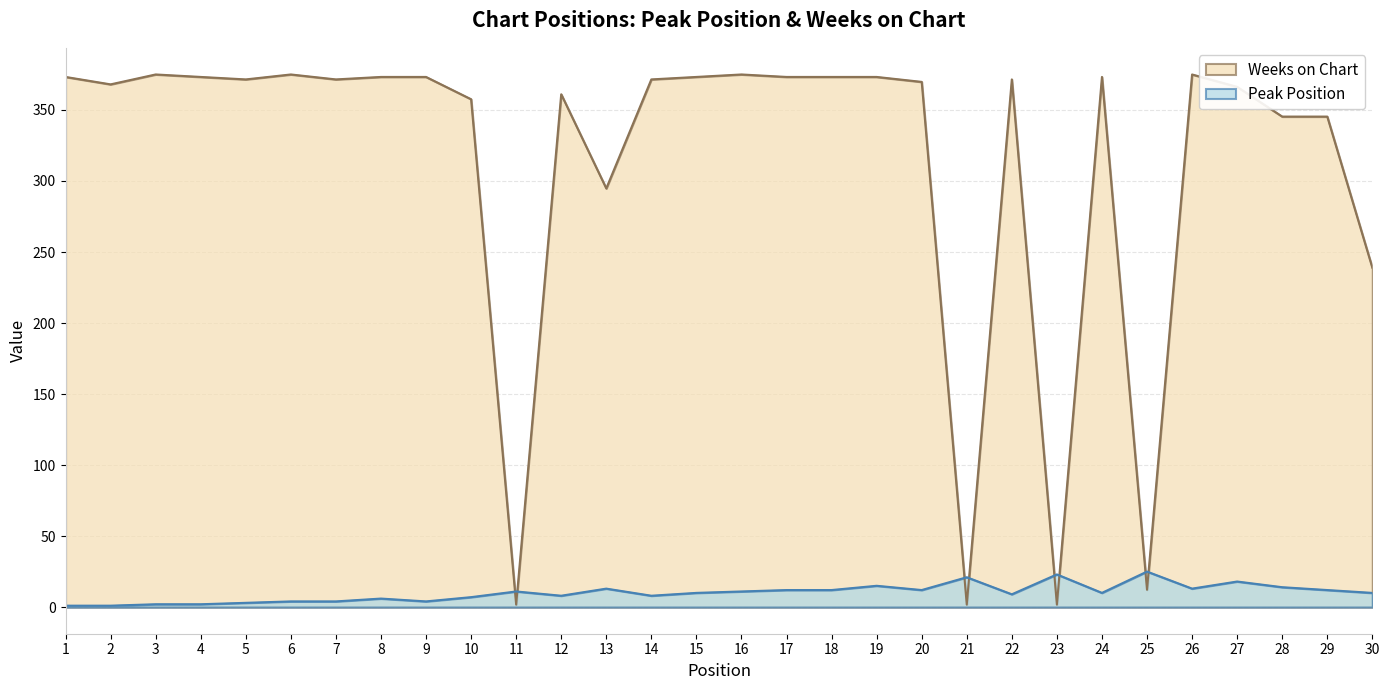

Is it true that Weeks on Chart equals 641.4 at 26?

False